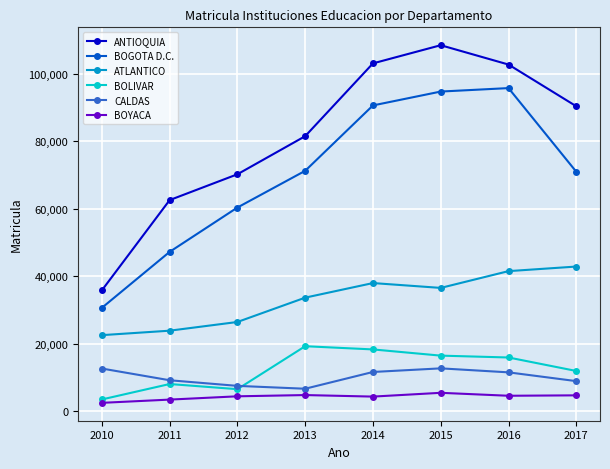

Is this an area chart (filled region under the line)?

No